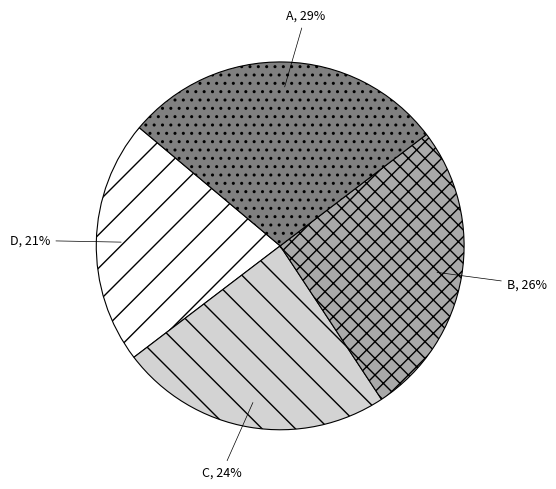

What percentage is the B slice, to the nearest percent?

26%